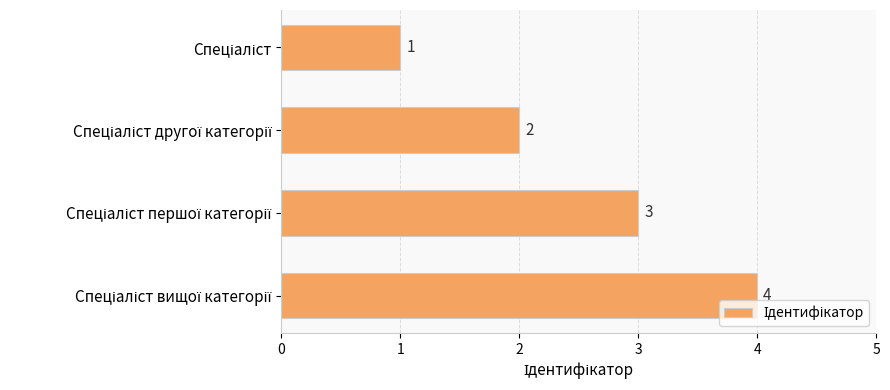

What is the sum of all values?

10